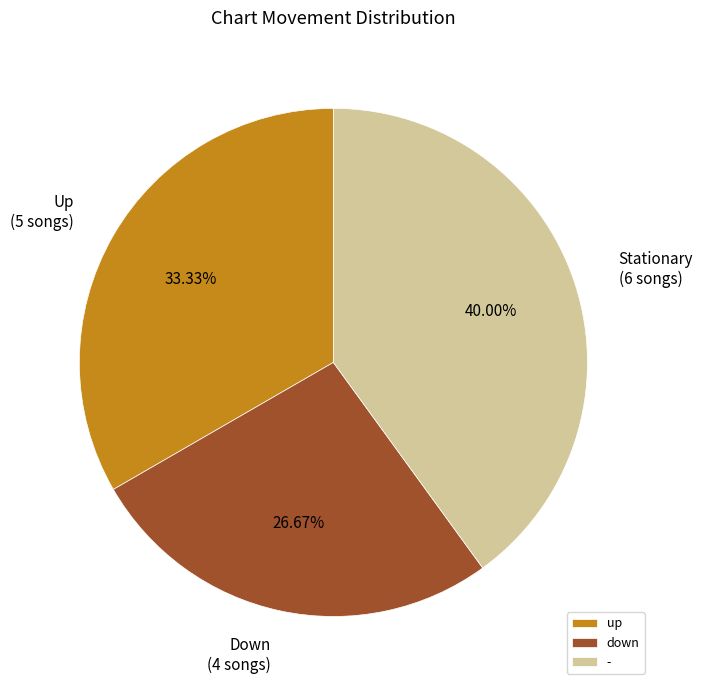

The - slice represents 49% of the pie. True or false?

False